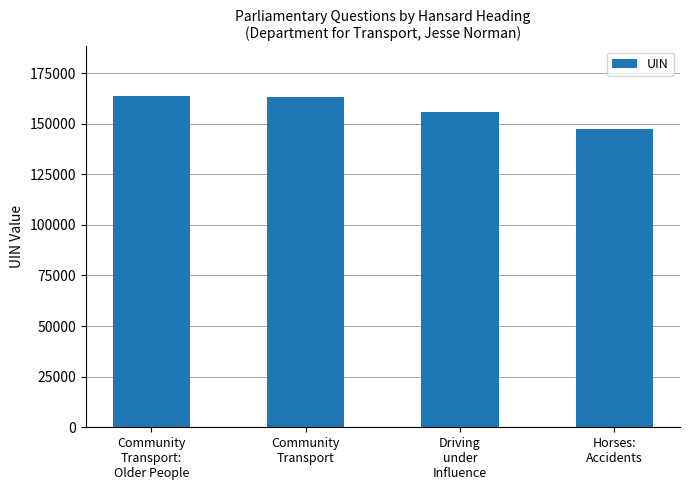

At which label is the value closest to 155566?

Driving
under
Influence